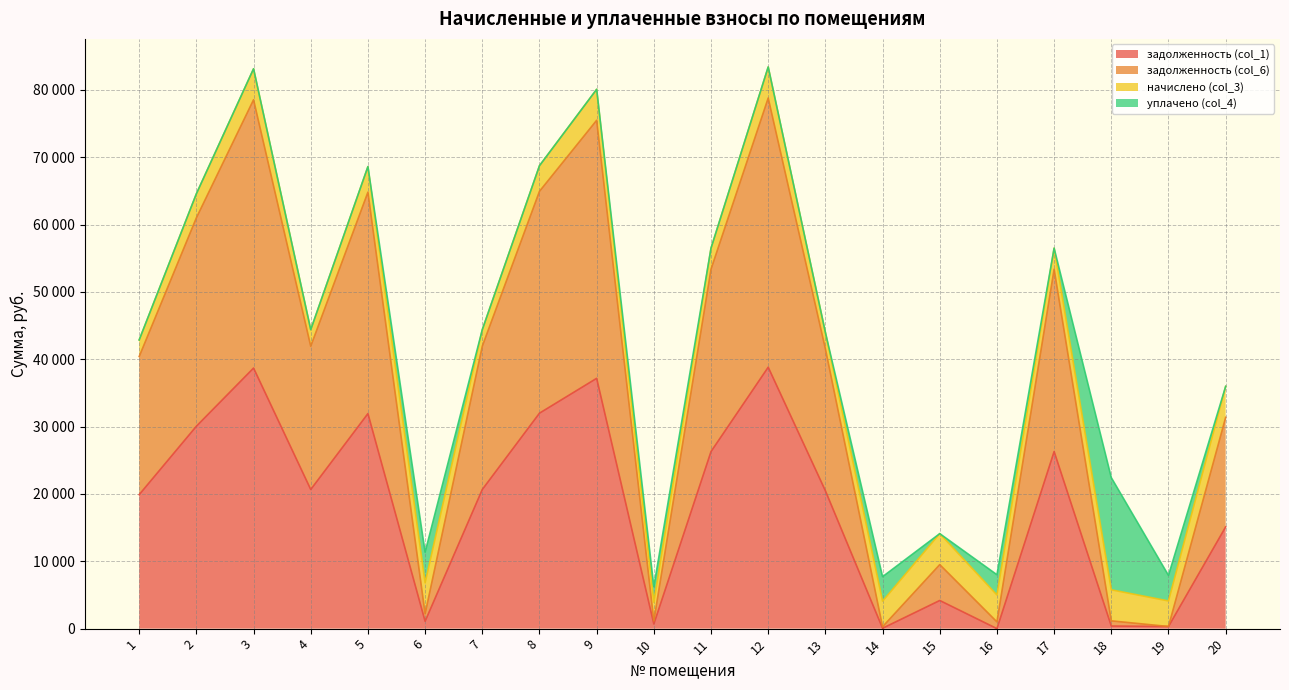

At which category does задолженность (col_6) reach its first local peak?

3